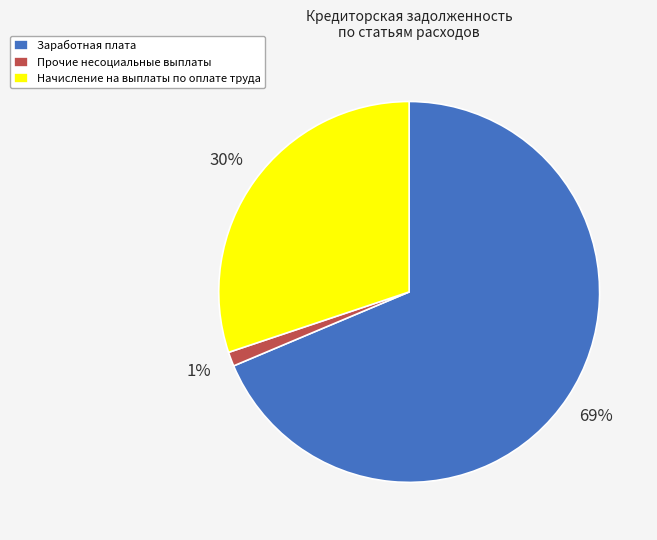

To the nearest percent, what is the combined percentage of Начисление на выплаты по оплате труда and Прочие несоциальные выплаты?

31%